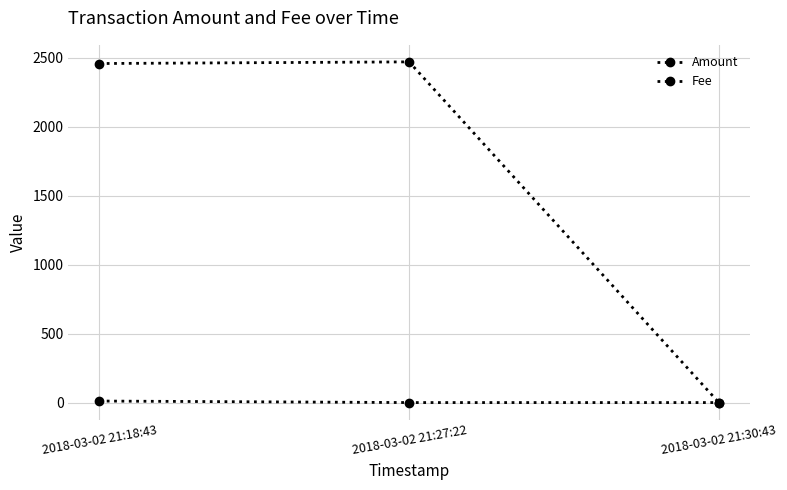

Reading left to right, extract all data points from this chart.

Amount: 2458	2470	1
Fee: 12	1	1